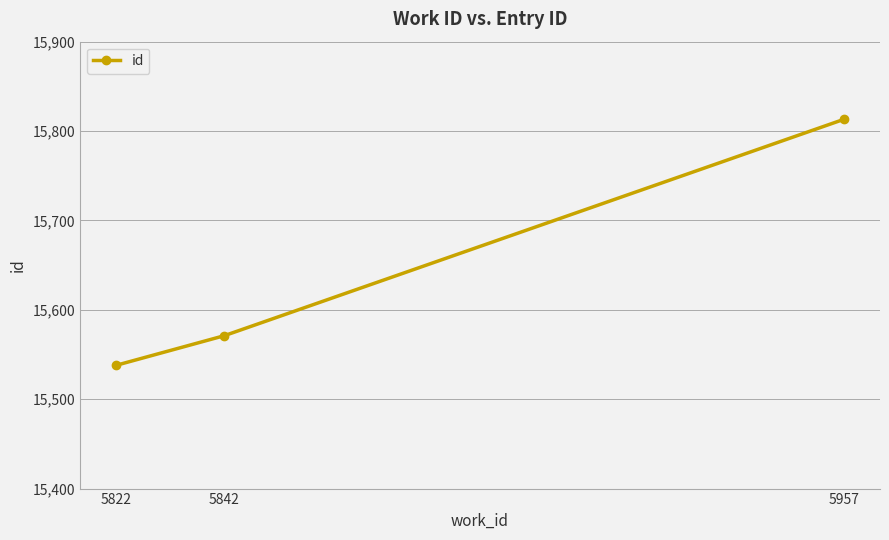

List the labels in order of value, smallest first.

5822, 5842, 5957